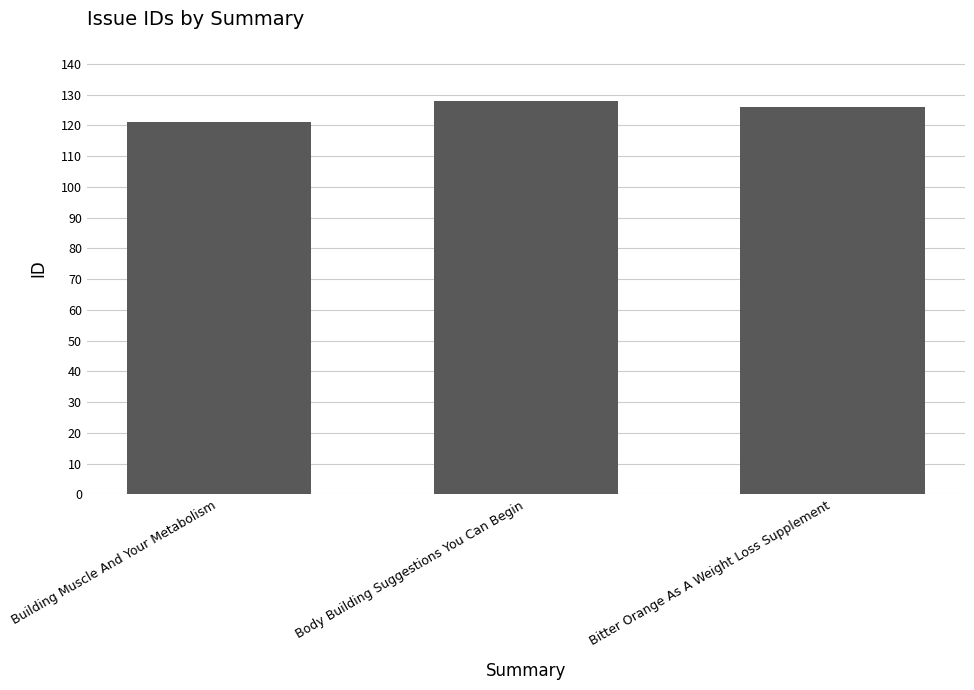

What is the value of the 2nd bar from the left?

128